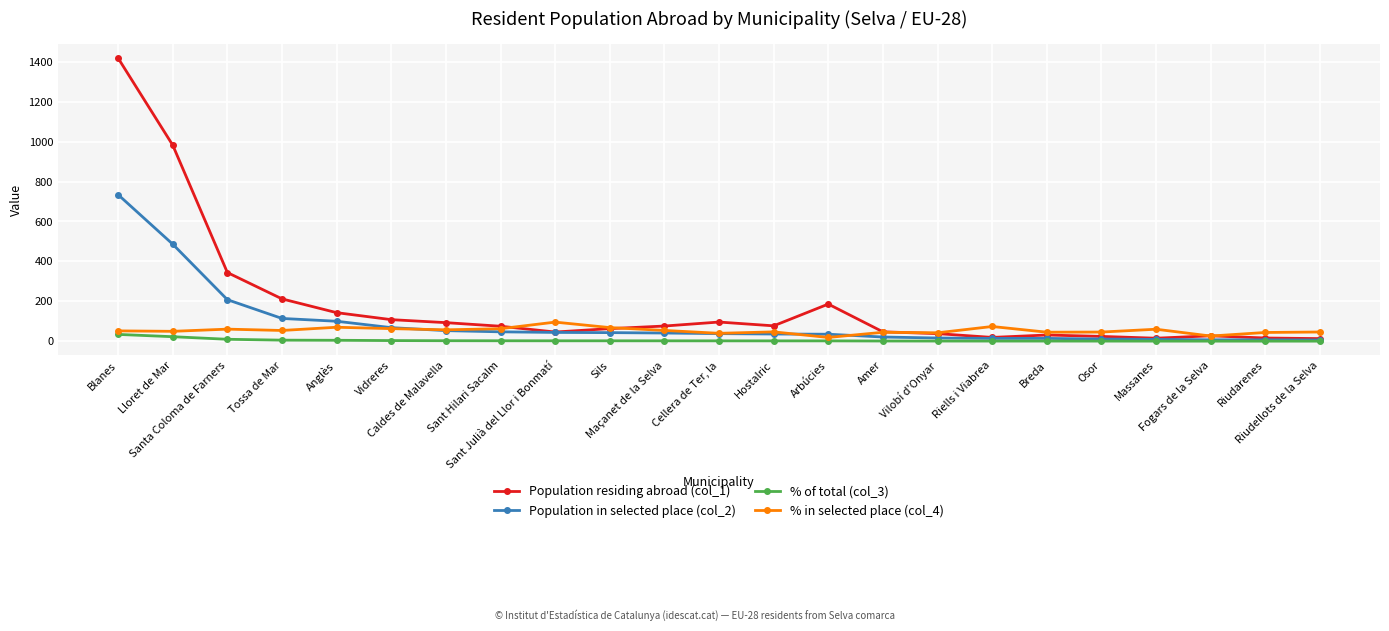

True or false: % in selected place (col_4) has more than 0 points higher than both neighbors.

True